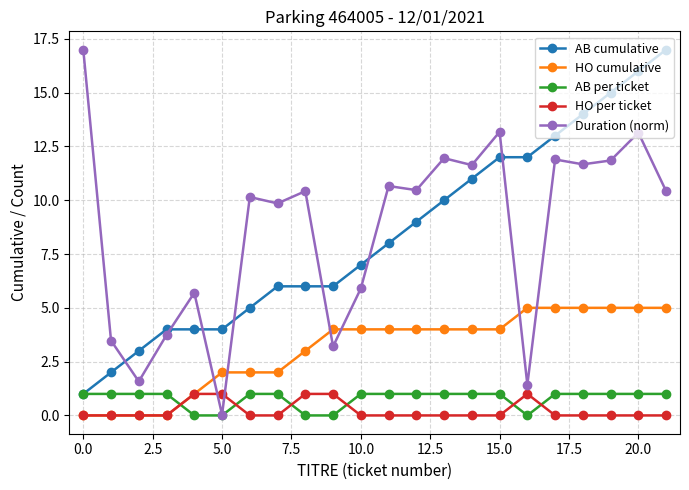

True or false: Duration (norm) and AB cumulative intersect in this chart.

True